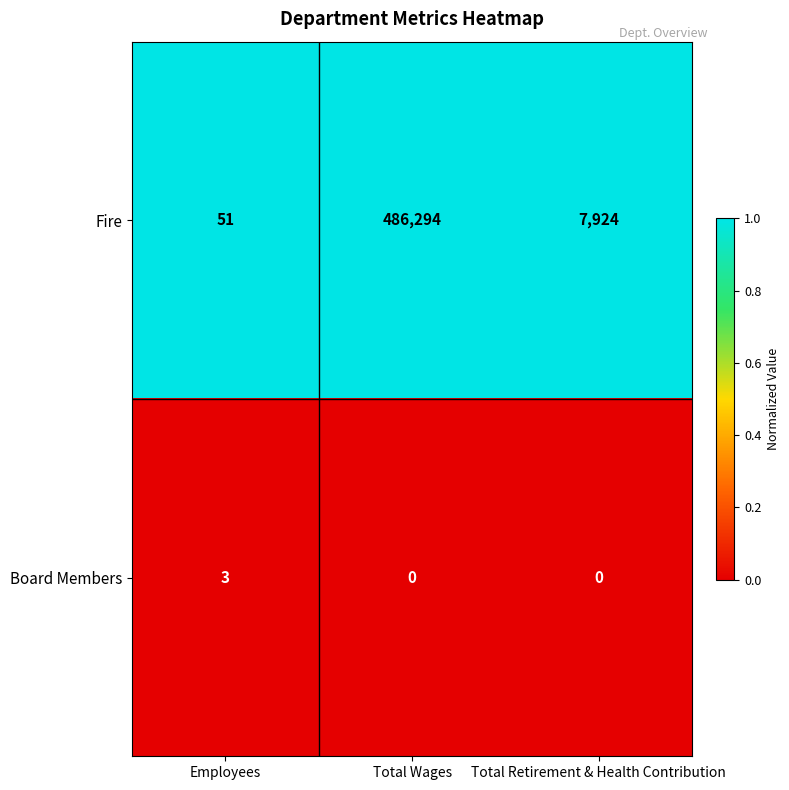

Reading left to right, transcribe all the data shown in this chart.

Fire: 51	486294	7924
Board Members: 3	0	0